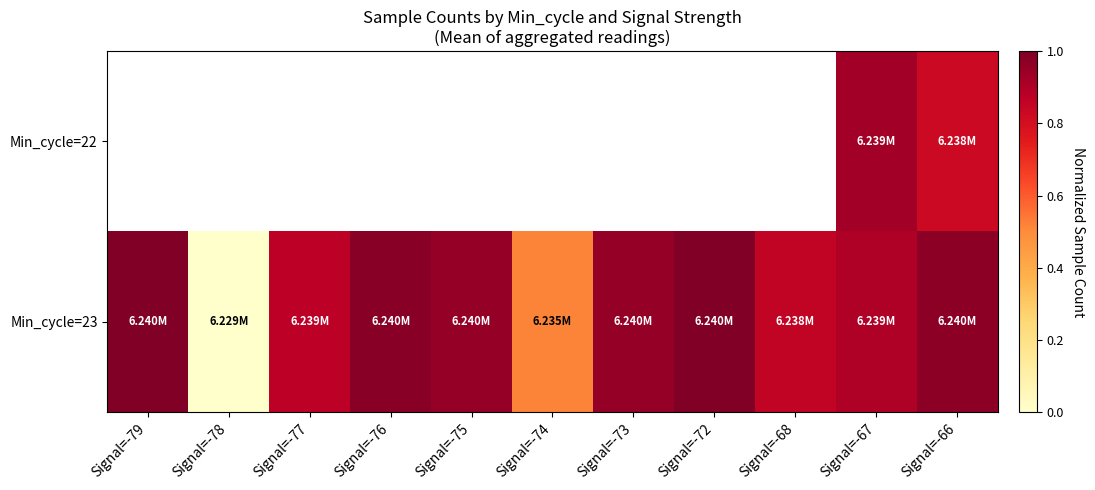

At which category is the sum across all series the highest?

Signal=-67